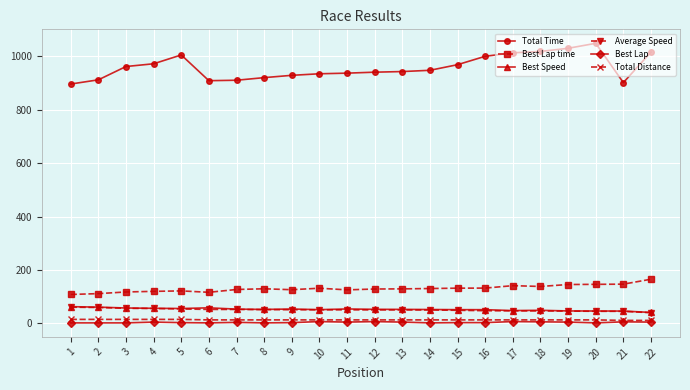

True or false: Best Lap and Average Speed cross at least once.

False